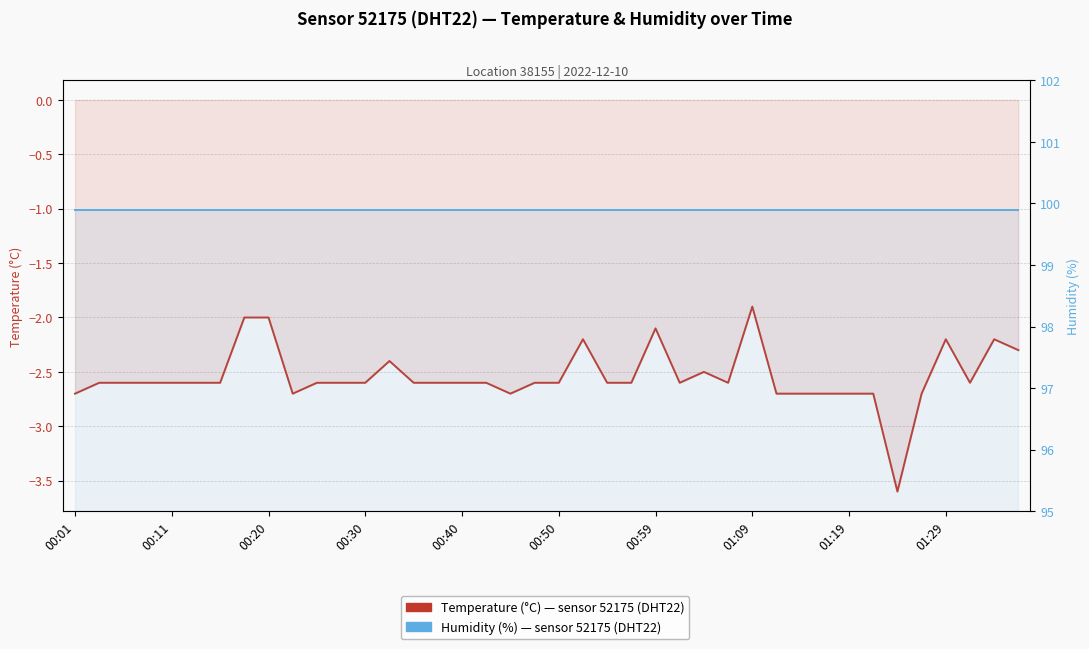

How many data points does each series have?

40